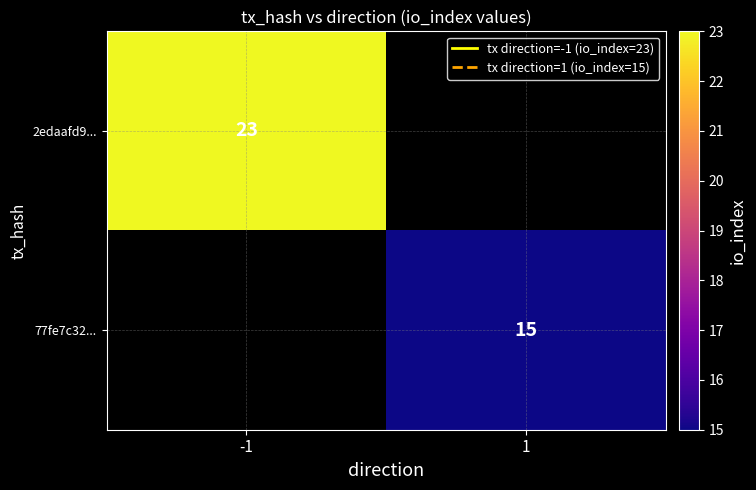

The 77fe7c32... series shows 10 at 1. True or false?

False